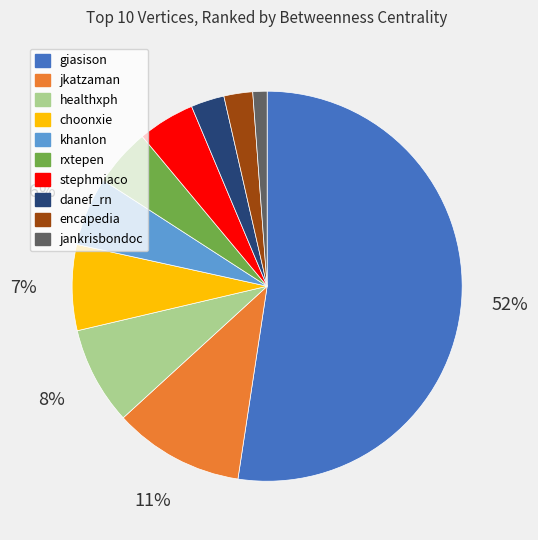

Count the number of slices in the pie.

10